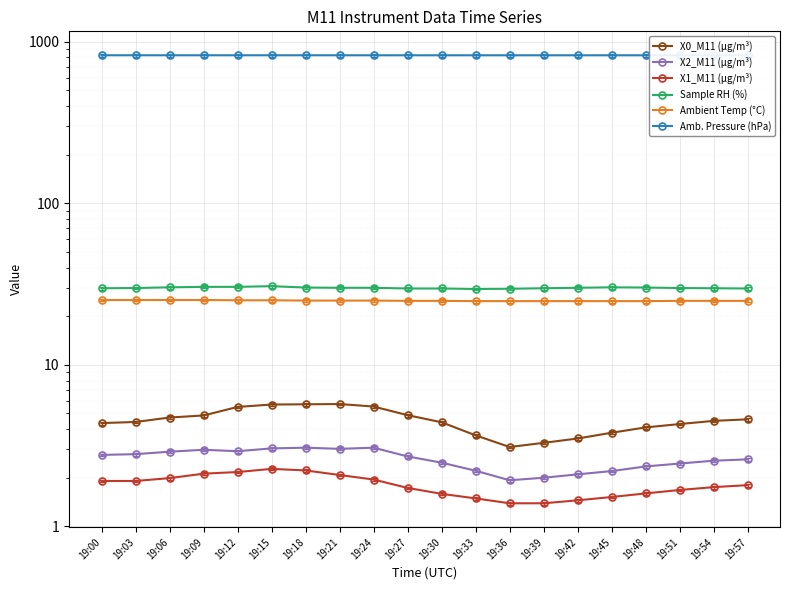

What is the difference between the maximum and minimum values in the X2_M11 (μg/m³) series?

1.1